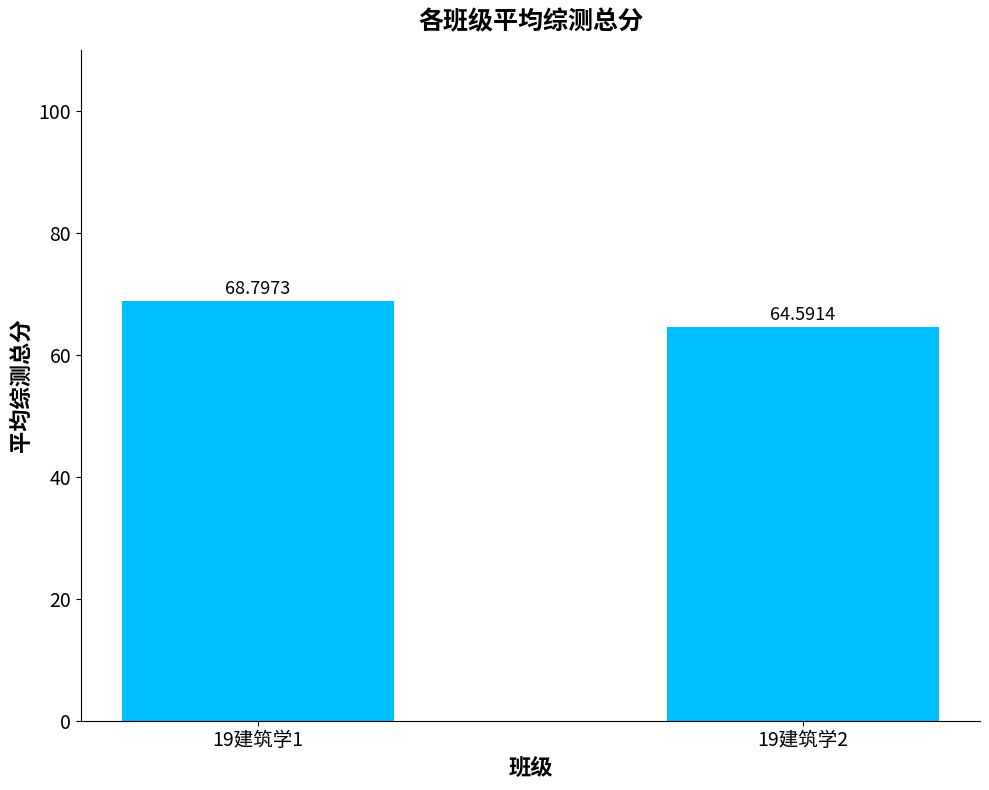

How many data points are above 68?

1